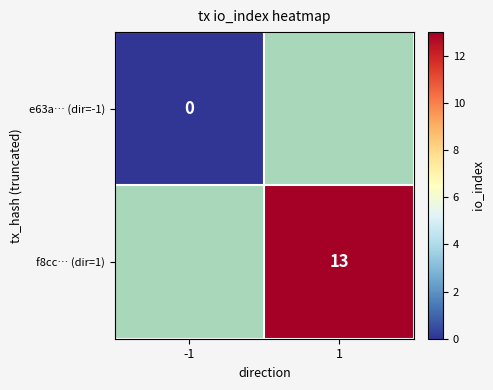

The value of f8cc… (dir=1) at 1 is 21.6. True or false?

False